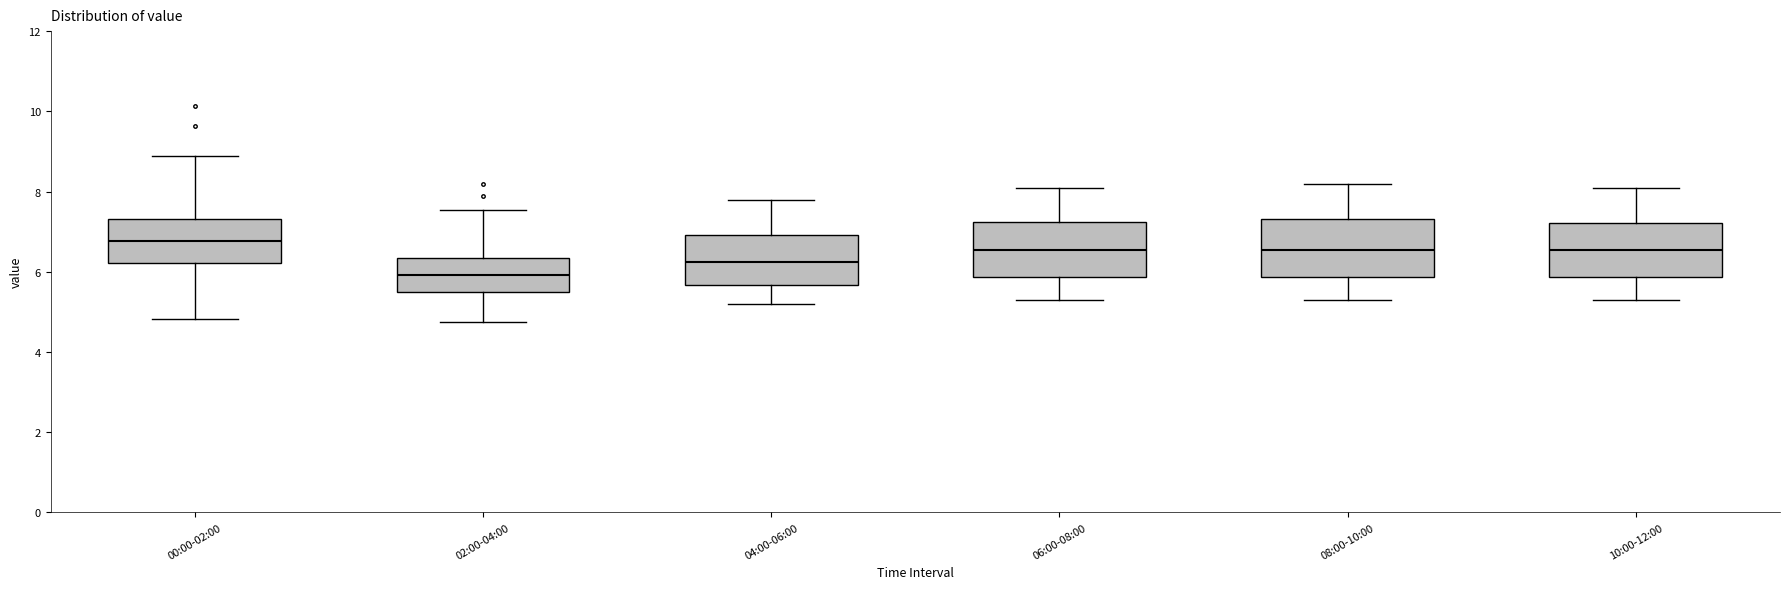

Reading left to right, transcribe this box plot: for each box, give where its median line is, the range the box spans, and where its two whiskers end, as read against the y-axis. The values are not printed on the chart, so give them approximately, as read against the axis.

00:00-02:00: median 6.8, box 6.2 to 7.4, whiskers 4.8 to 8.8
02:00-04:00: median 6.0, box 5.4 to 6.4, whiskers 4.8 to 7.6
04:00-06:00: median 6.2, box 5.6 to 7.0, whiskers 5.2 to 7.8
06:00-08:00: median 6.6, box 5.8 to 7.2, whiskers 5.4 to 8.2
08:00-10:00: median 6.6, box 5.8 to 7.4, whiskers 5.4 to 8.2
10:00-12:00: median 6.6, box 5.8 to 7.2, whiskers 5.4 to 8.2